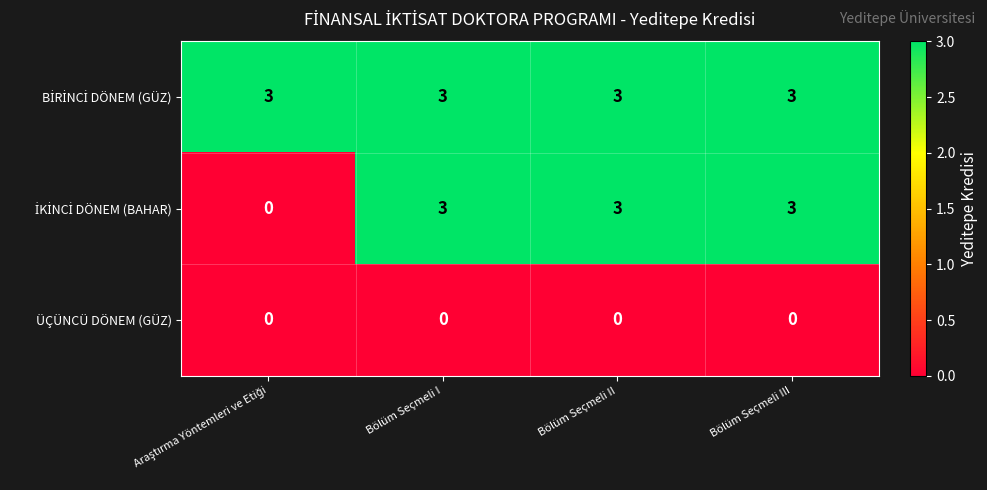

True or false: ÜÇÜNCÜ DÖNEM (GÜZ) has a value of 0 at Bölüm Seçmeli III.

True